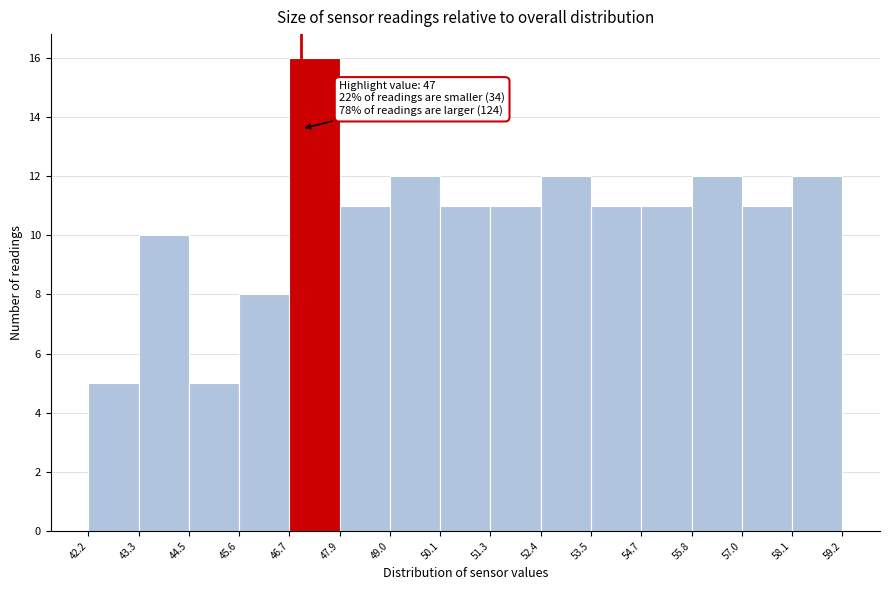

Which range on the x-axis has the tallest bar?

46.7 to 47.9